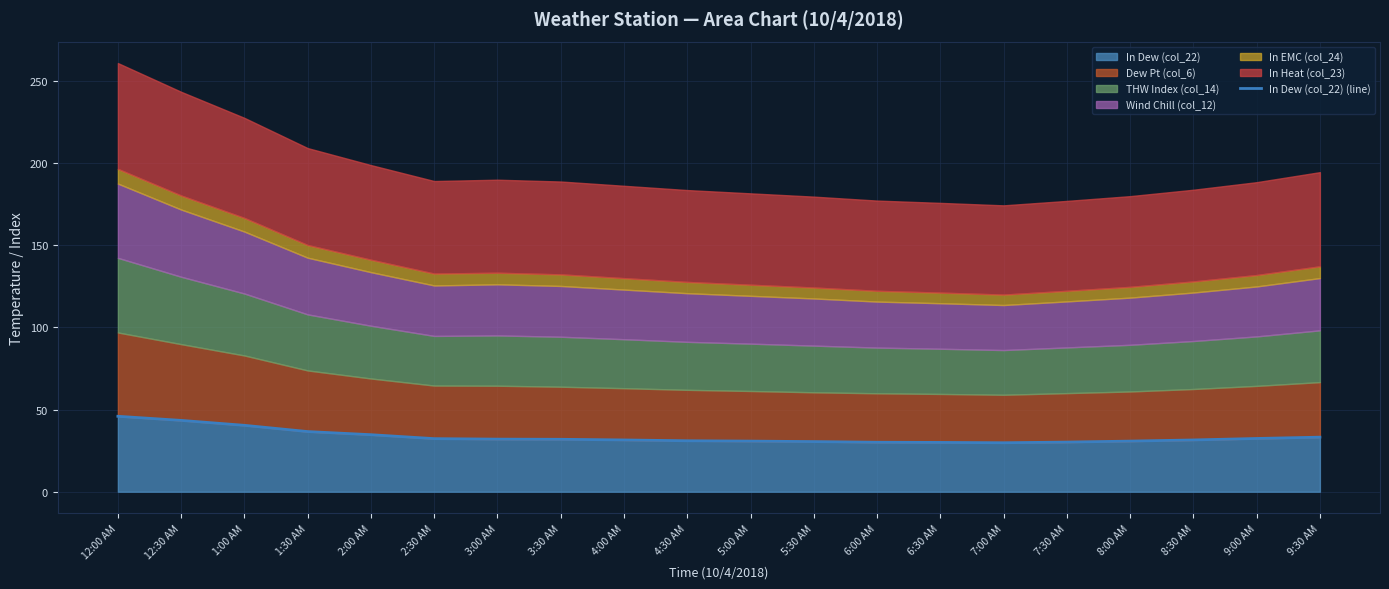

What is the minimum value shown in the chart?

29.8